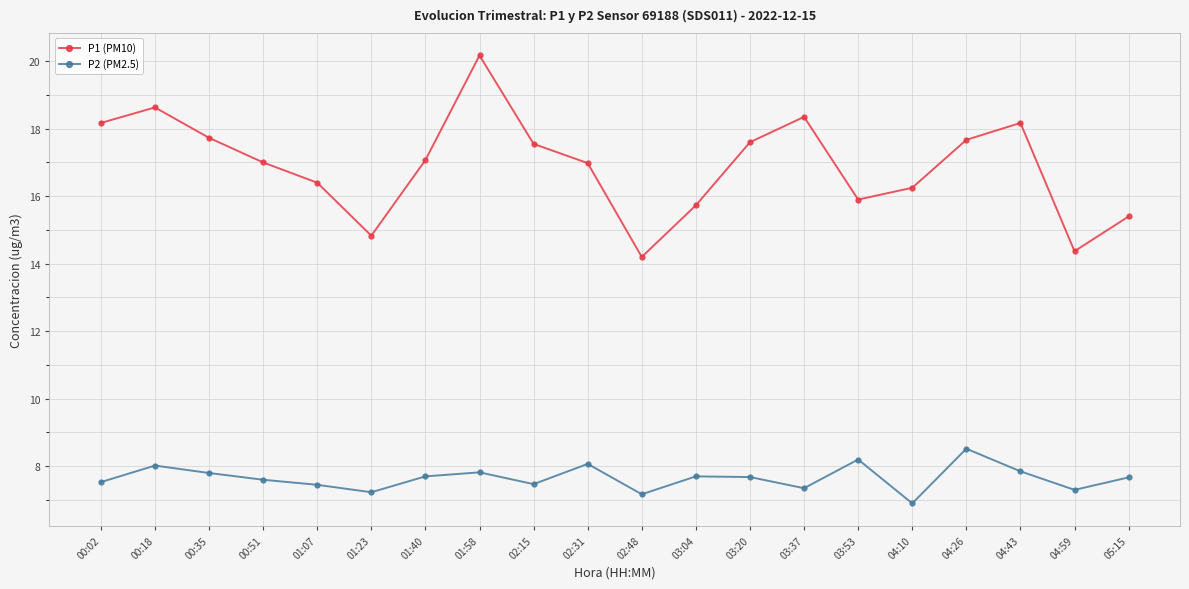

Rank the series by their average value, from lowest to highest.

P2 (PM2.5), P1 (PM10)